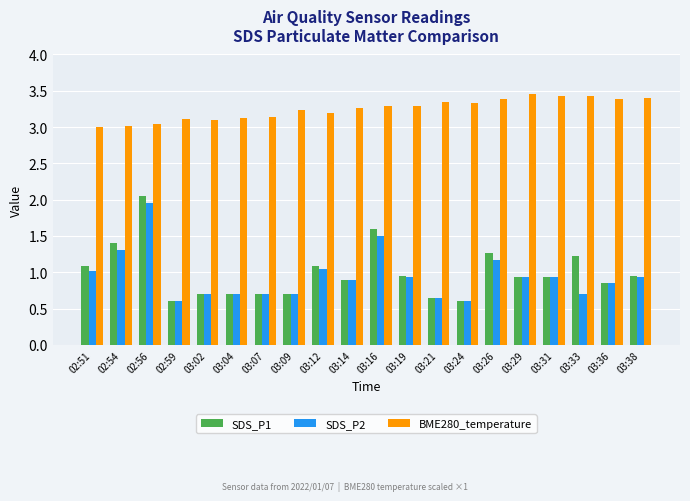

What is the label of the 6th bar from the right?

03:26